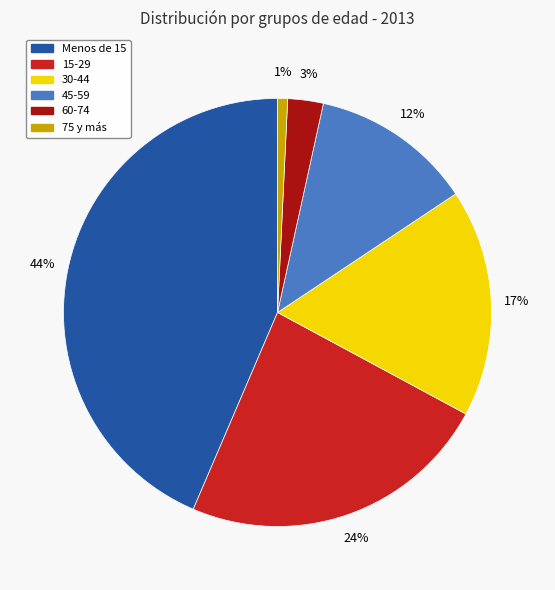

To the nearest percent, what is the difference between the 60-74 and Menos de 15 slice percentages?

41%